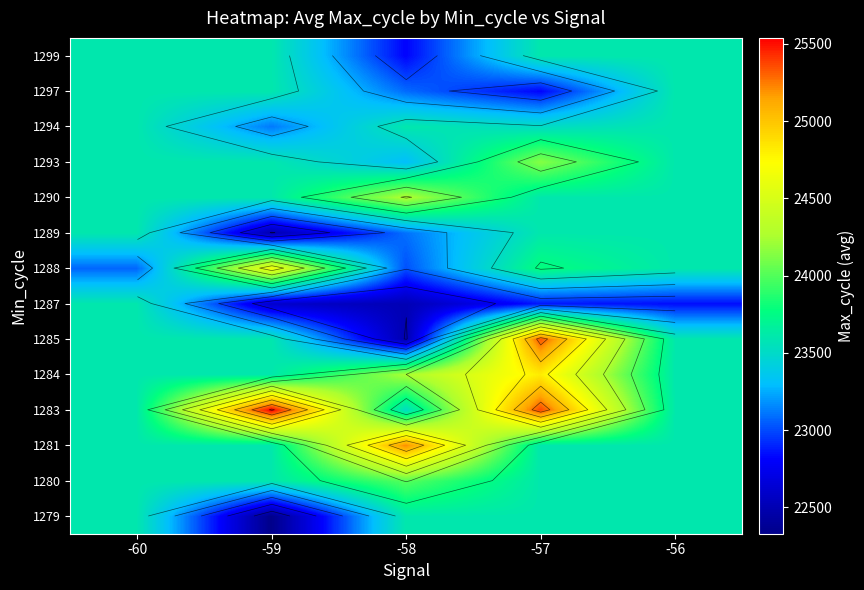

What is the spread (max minus min) of values at -56?

758.6